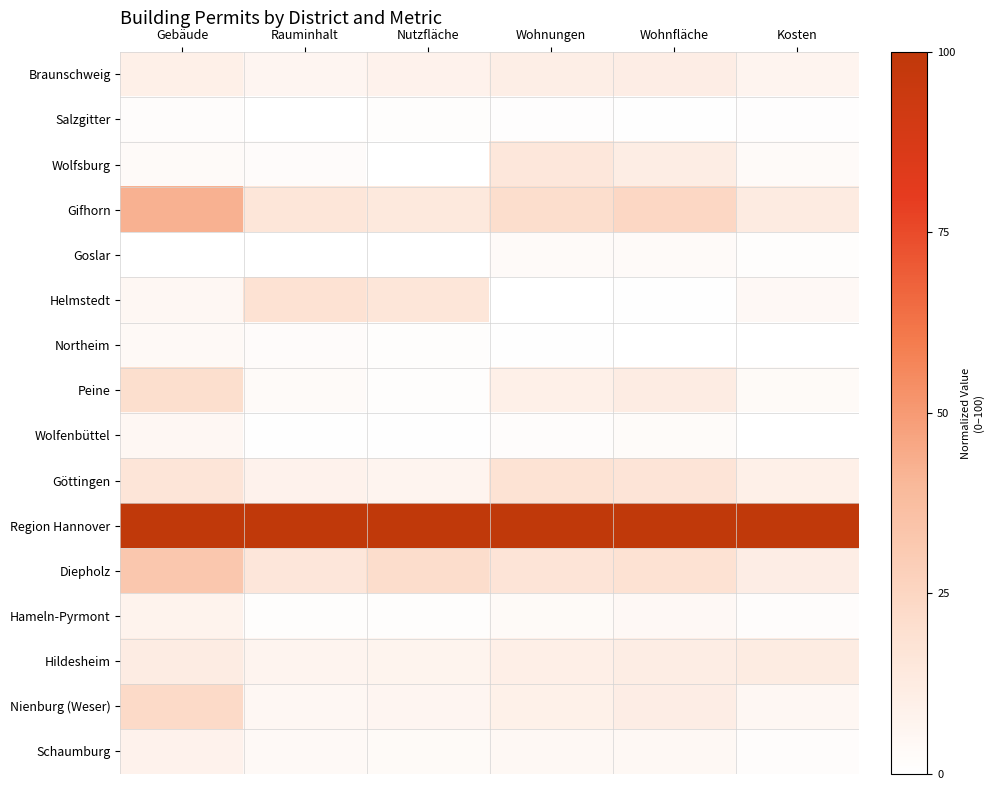

Reading left to right, what are all the values shown in this chart?

Braunschweig: Gebäude=9.7	Rauminhalt=6.0	Nutzfläche=8.1	Wohnungen=10.9	Wohnfläche=11.1	Kosten=6.8
Salzgitter: Gebäude=1.8	Rauminhalt=0.0	Nutzfläche=1.4	Wohnungen=0.9	Wohnfläche=0.6	Kosten=0.9
Wolfsburg: Gebäude=3.1	Rauminhalt=2.0	Nutzfläche=0.1	Wohnungen=15.3	Wohnfläche=11.6	Kosten=3.1
Gifhorn: Gebäude=42.5	Rauminhalt=16.0	Nutzfläche=14.4	Wohnungen=20.7	Wohnfläche=24.5	Kosten=12.7
Goslar: Gebäude=0.0	Rauminhalt=0.2	Nutzfläche=0.0	Wohnungen=3.1	Wohnfläche=2.8	Kosten=1.2
Helmstedt: Gebäude=5.1	Rauminhalt=18.6	Nutzfläche=16.1	Wohnungen=0.0	Wohnfläche=0.4	Kosten=4.1
Northeim: Gebäude=3.8	Rauminhalt=2.0	Nutzfläche=1.4	Wohnungen=0.4	Wohnfläche=0.0	Kosten=0.0
Peine: Gebäude=20.4	Rauminhalt=2.9	Nutzfläche=1.3	Wohnungen=9.6	Wohnfläche=11.9	Kosten=3.5
Wolfenbüttel: Gebäude=5.2	Rauminhalt=0.6	Nutzfläche=0.4	Wohnungen=1.8	Wohnfläche=2.6	Kosten=0.1
Göttingen: Gebäude=16.6	Rauminhalt=7.9	Nutzfläche=6.9	Wohnungen=18.0	Wohnfläche=16.8	Kosten=9.7
Region Hannover: Gebäude=100.0	Rauminhalt=100.0	Nutzfläche=100.0	Wohnungen=100.0	Wohnfläche=100.0	Kosten=100.0
Diepholz: Gebäude=32.8	Rauminhalt=15.7	Nutzfläche=21.4	Wohnungen=16.9	Wohnfläche=18.7	Kosten=11.0
Hameln-Pyrmont: Gebäude=7.7	Rauminhalt=1.2	Nutzfläche=1.5	Wohnungen=3.2	Wohnfläche=4.0	Kosten=1.7
Hildesheim: Gebäude=11.8	Rauminhalt=6.9	Nutzfläche=7.2	Wohnungen=9.9	Wohnfläche=11.4	Kosten=12.5
Nienburg (Weser): Gebäude=22.7	Rauminhalt=5.3	Nutzfläche=6.1	Wohnungen=9.1	Wohnfläche=11.2	Kosten=4.7
Schaumburg: Gebäude=7.8	Rauminhalt=3.6	Nutzfläche=3.4	Wohnungen=4.4	Wohnfläche=4.4	Kosten=1.7